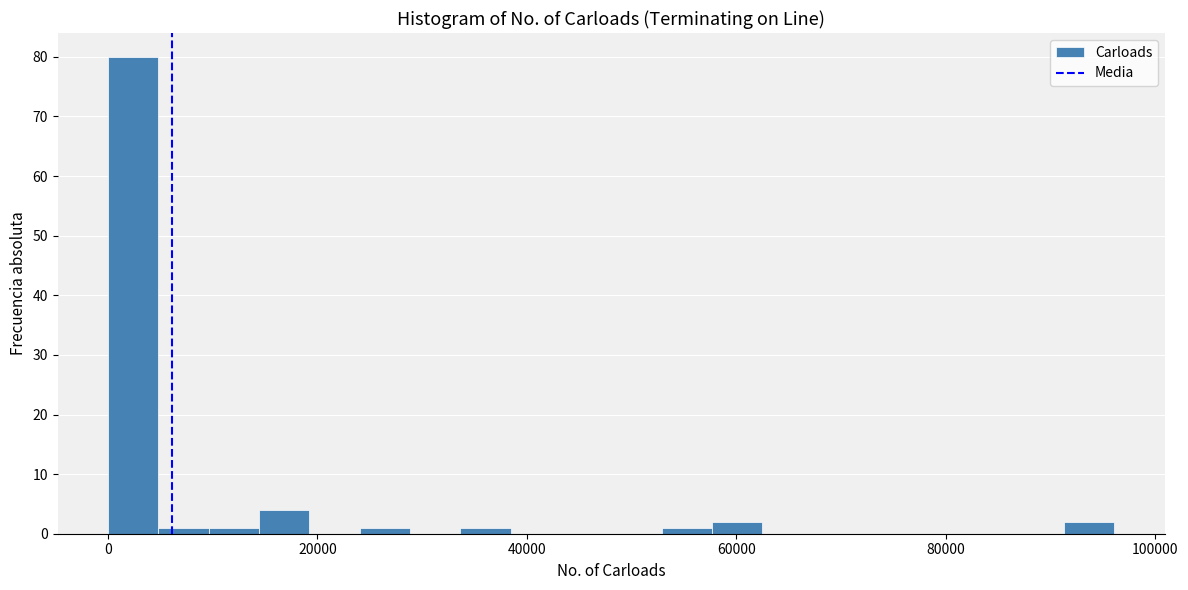

Around what value on the x-axis is the tallest bar? Give the approximate position of its centre, as read against the axis.

2000